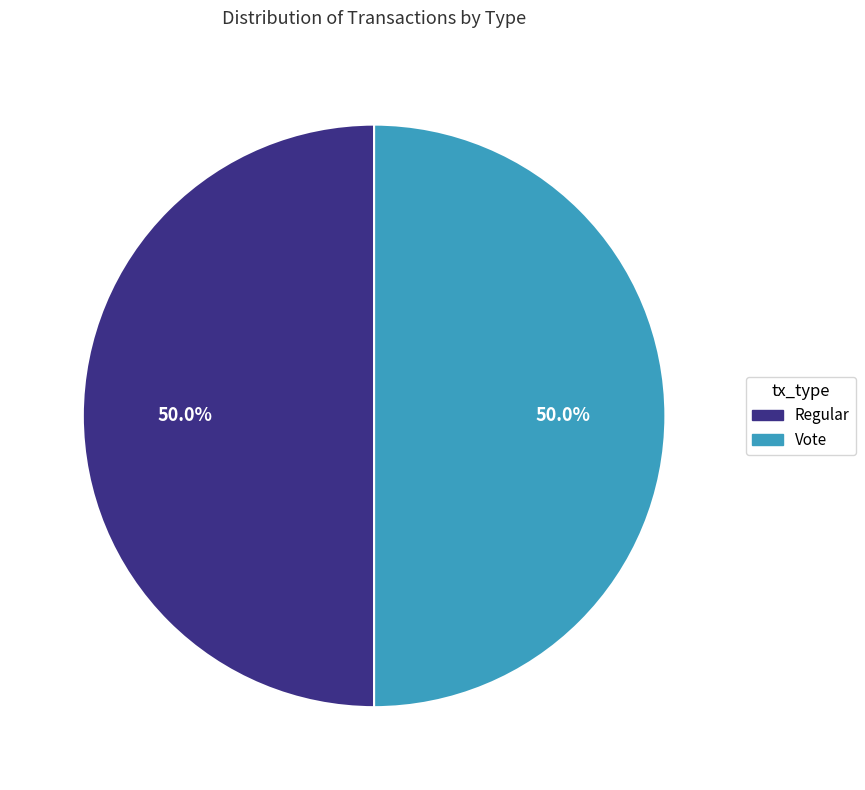

Approximately how many times larger is the value at Vote compared to Regular?

1.0